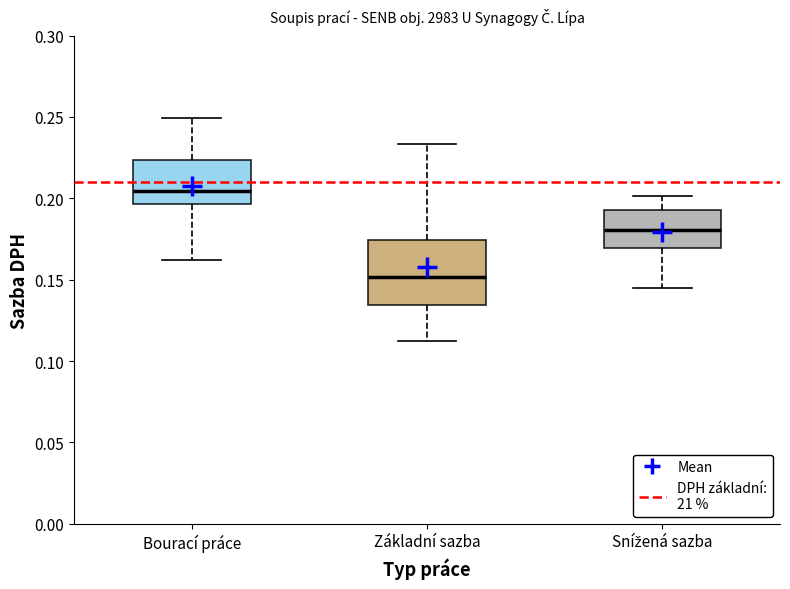

Which box has the highest median line?

Bourací práce